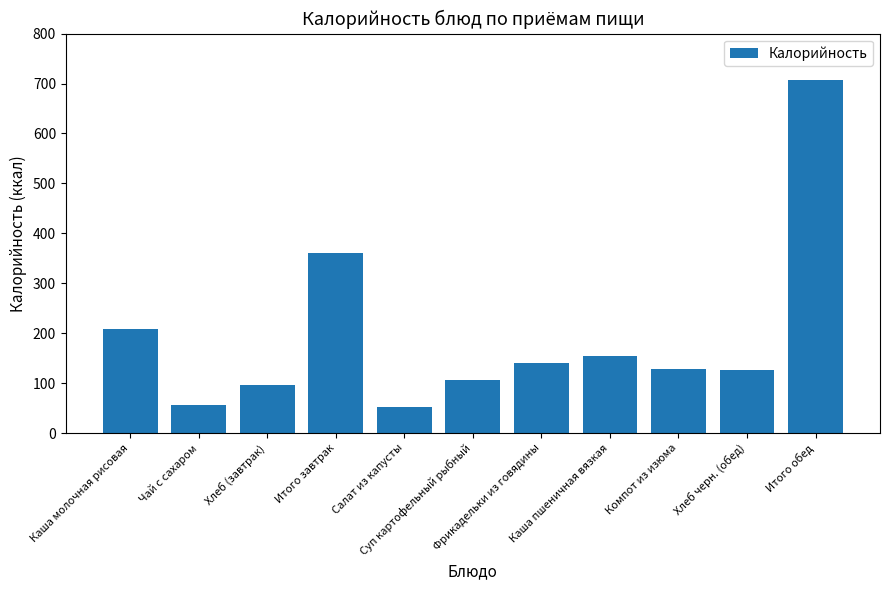

What is the difference between the second highest and second lowest values?

304